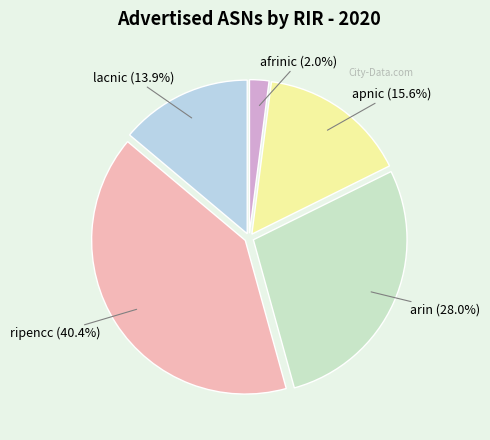

Does apnic account for over 50% of the chart?

No